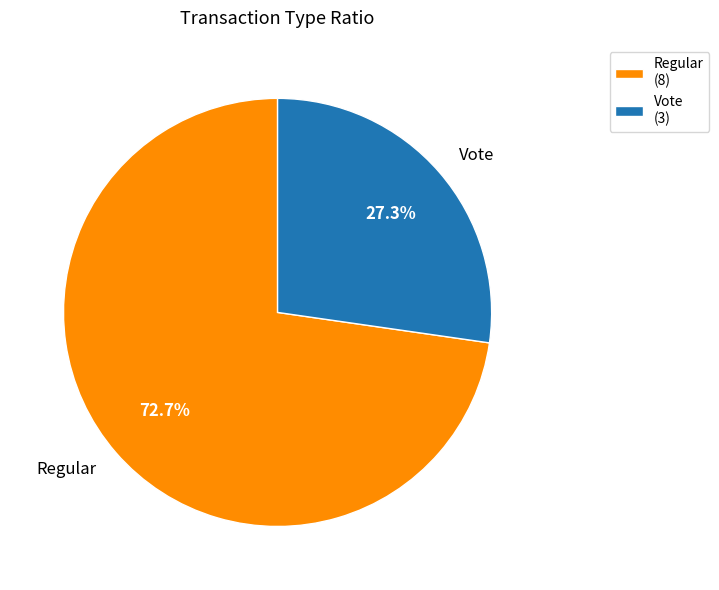

How many slices are in this pie chart?

2